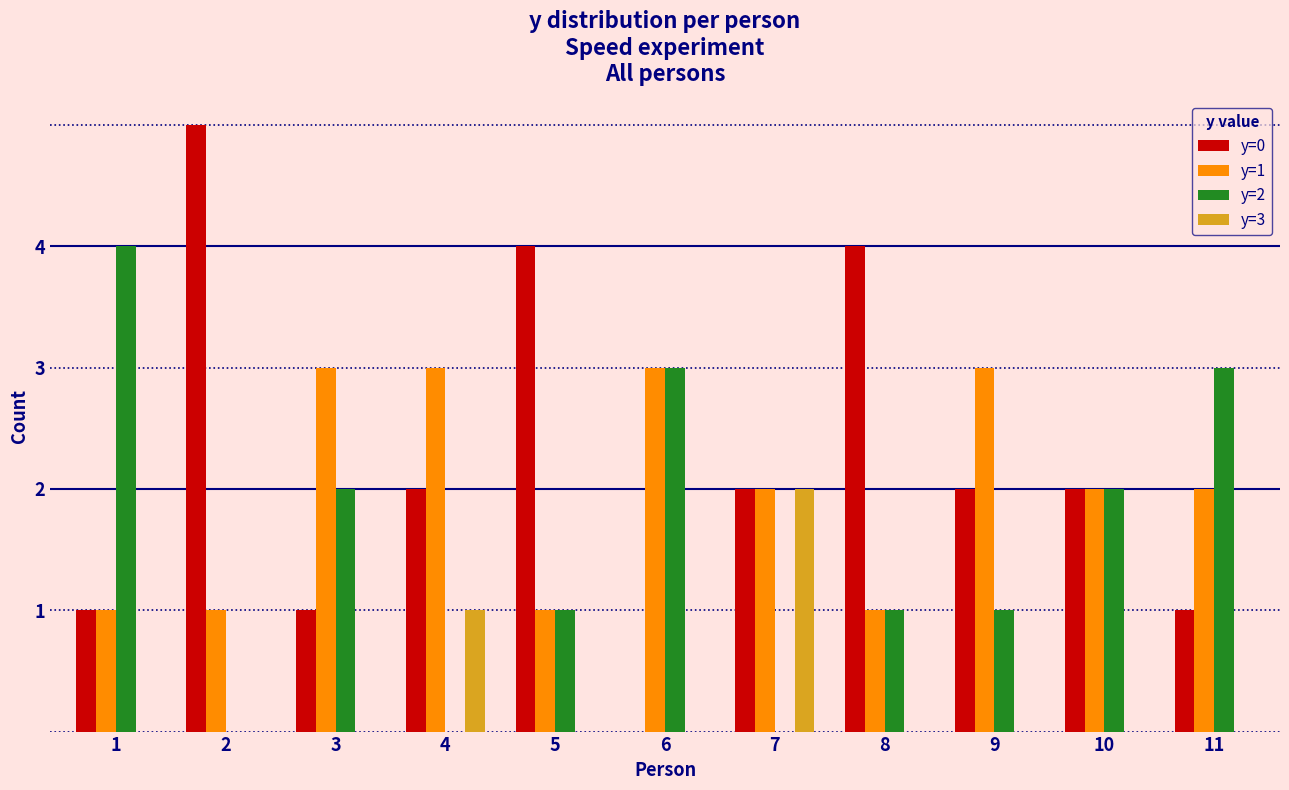

Is the value of y=0 at 2 greater than the value of y=2 at 8?

Yes